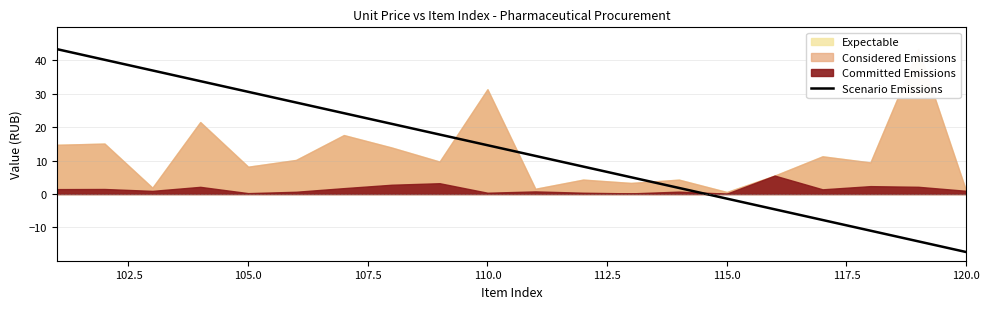

Which category has the lowest value in the Scenario Emissions series?

120.0